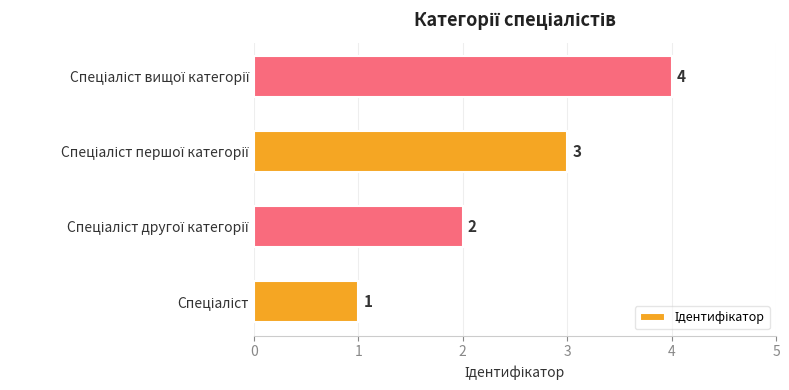

What is the greatest value displayed?

4